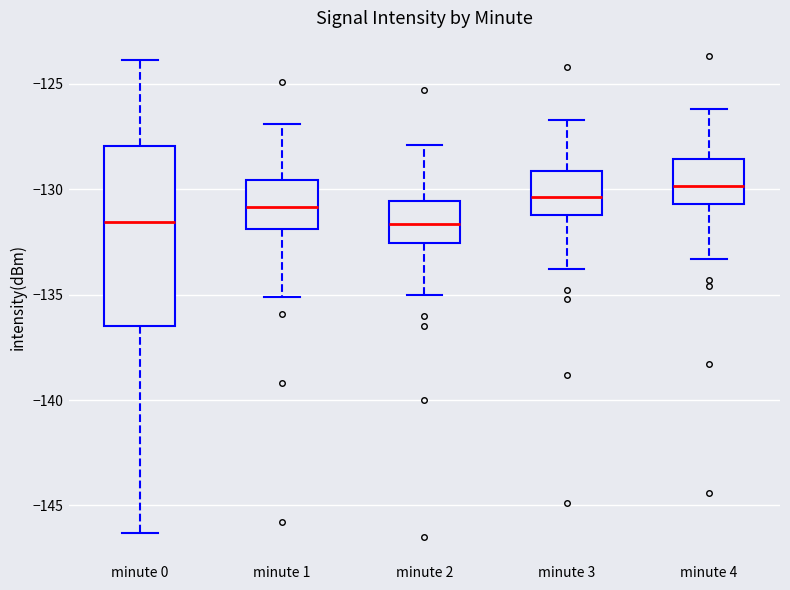

Reading left to right, transcribe this box plot: for each box, give where its median line is, the range the box spans, and where its two whiskers end, as read against the y-axis. The values are not printed on the chart, so give them approximately, as read against the axis.

minute 0: median -131.5, box -136.5 to -128.0, whiskers -146.5 to -124.0
minute 1: median -131.0, box -132.0 to -129.5, whiskers -135.0 to -127.0
minute 2: median -131.5, box -132.5 to -130.5, whiskers -135.0 to -128.0
minute 3: median -130.5, box -131.0 to -129.0, whiskers -134.0 to -126.5
minute 4: median -130.0, box -130.5 to -128.5, whiskers -133.5 to -126.0